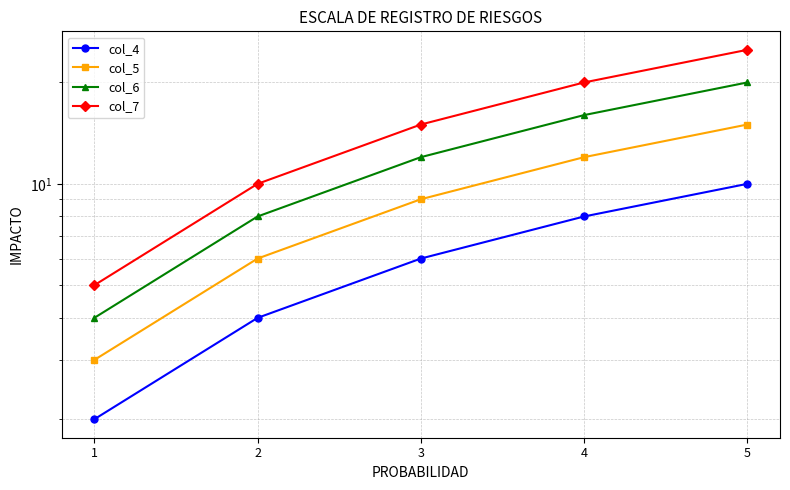

What is the smallest value displayed?

2